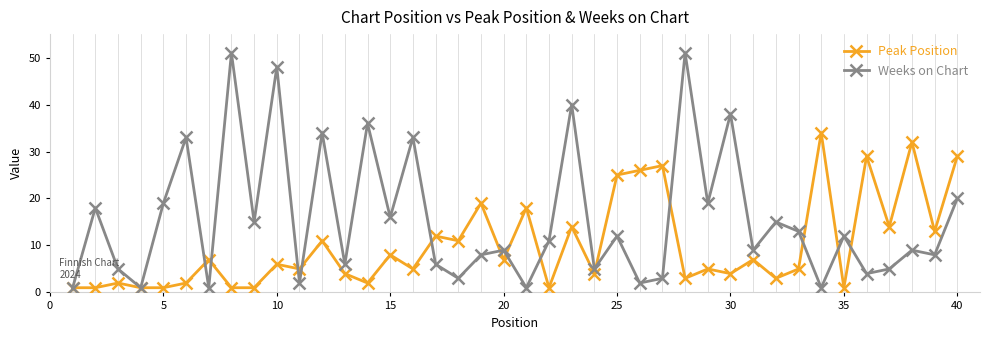

What is the greatest value displayed?

51